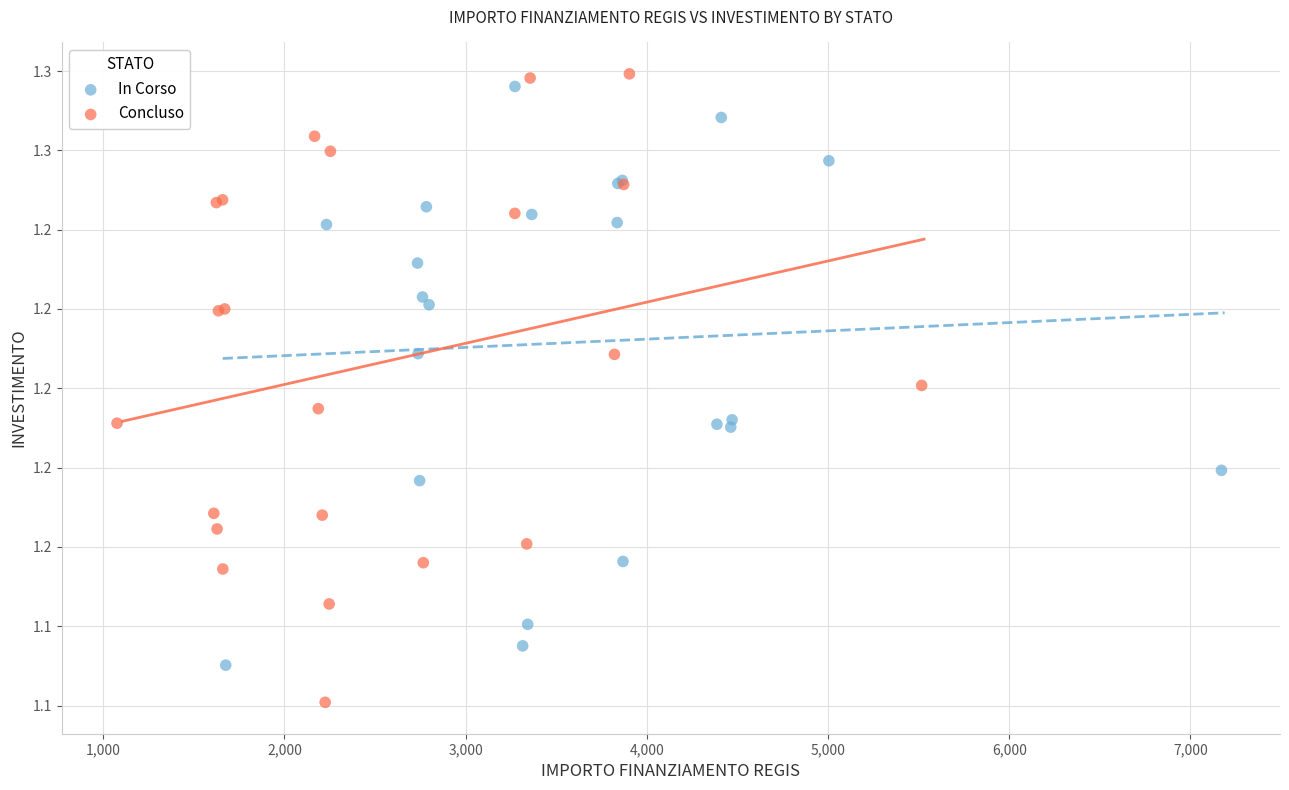

Which series contains the lowest Y value?

Concluso